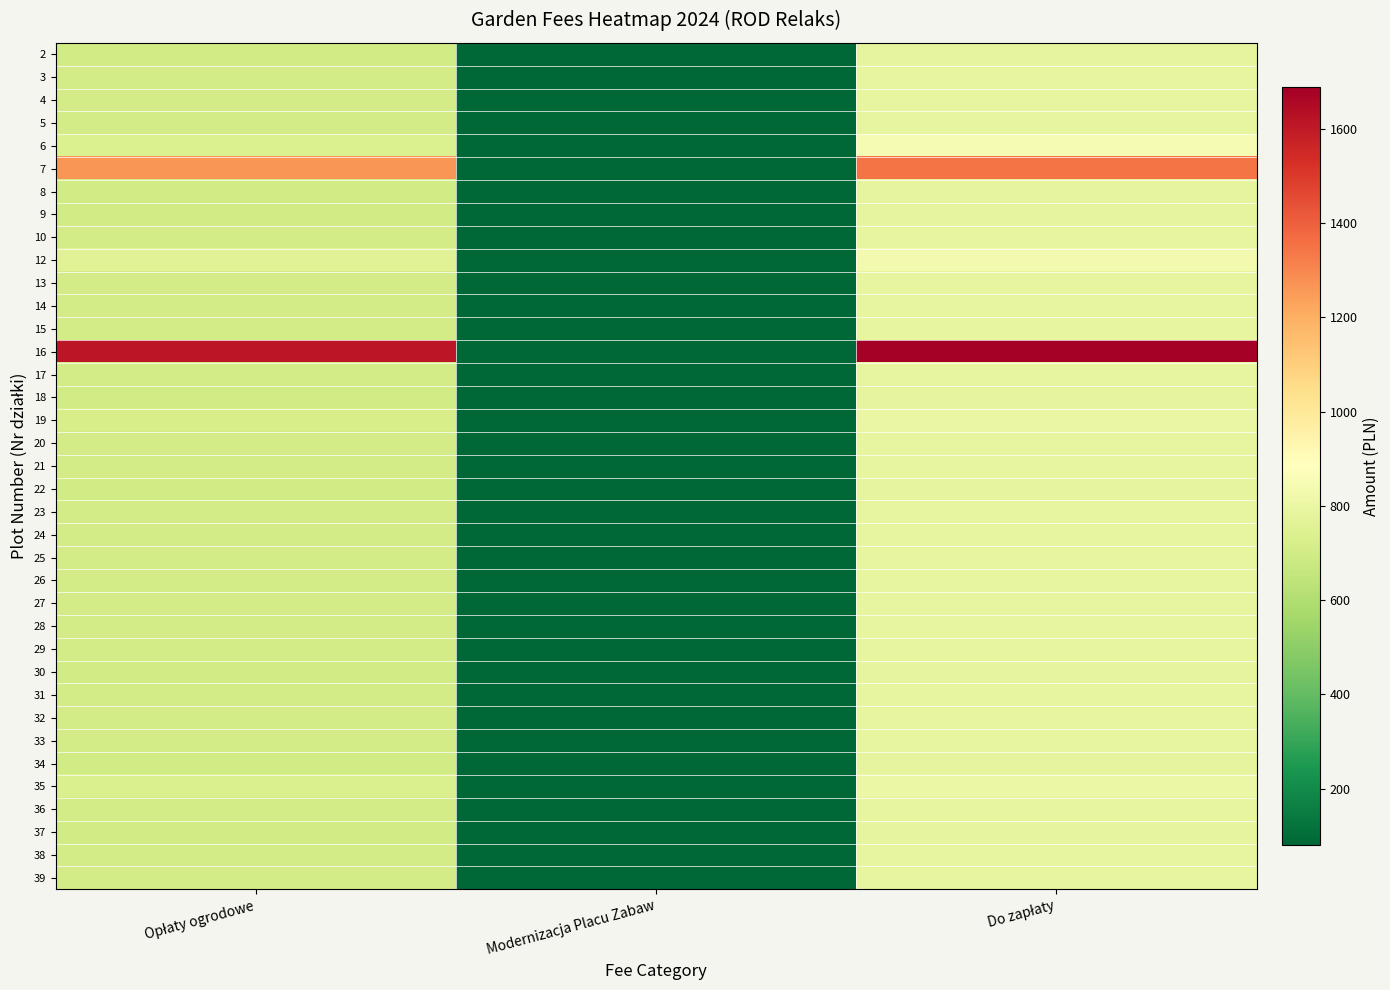

At how many categories does at least one series exceed 1639?

1